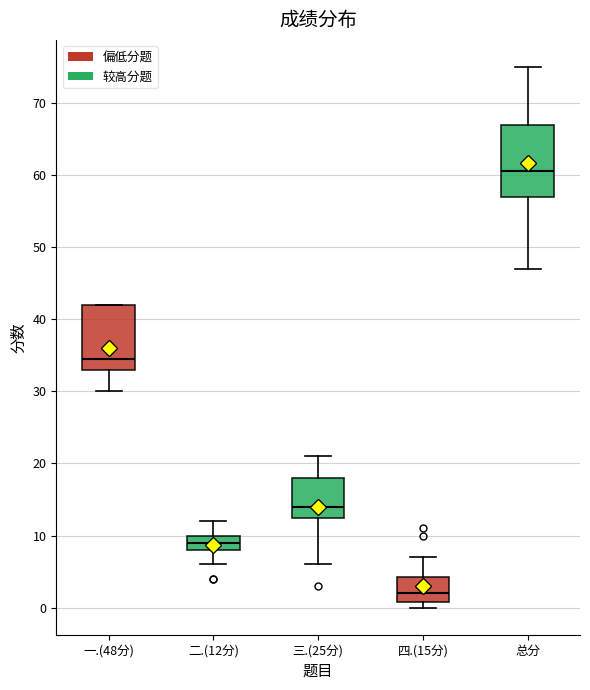

Which box's median line is the highest?

总分